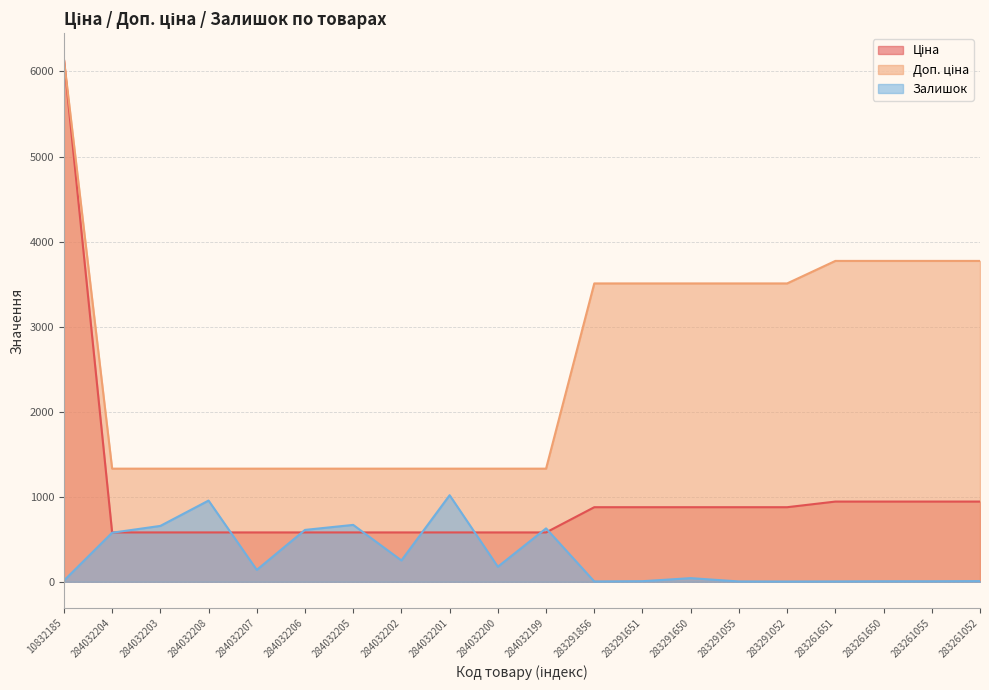

How many data points does each series have?

20